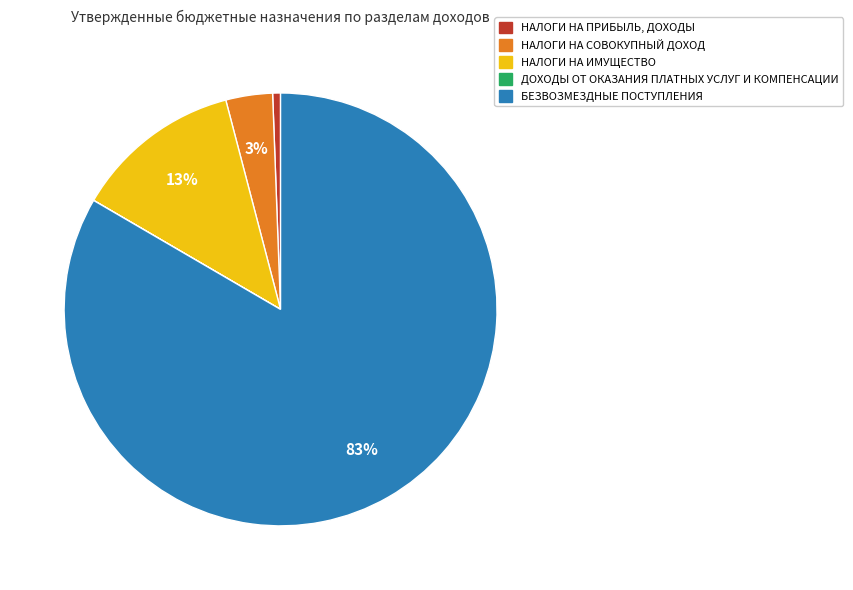

Which slice is the largest?

БЕЗВОЗМЕЗДНЫЕ ПОСТУПЛЕНИЯ